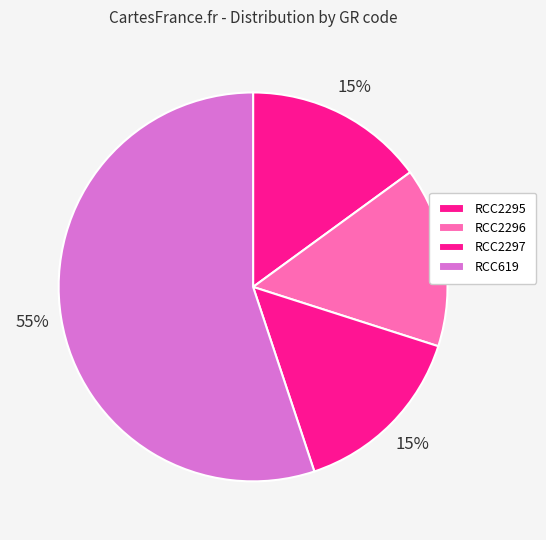

Between RCC2296 and RCC619, which is larger?

RCC619